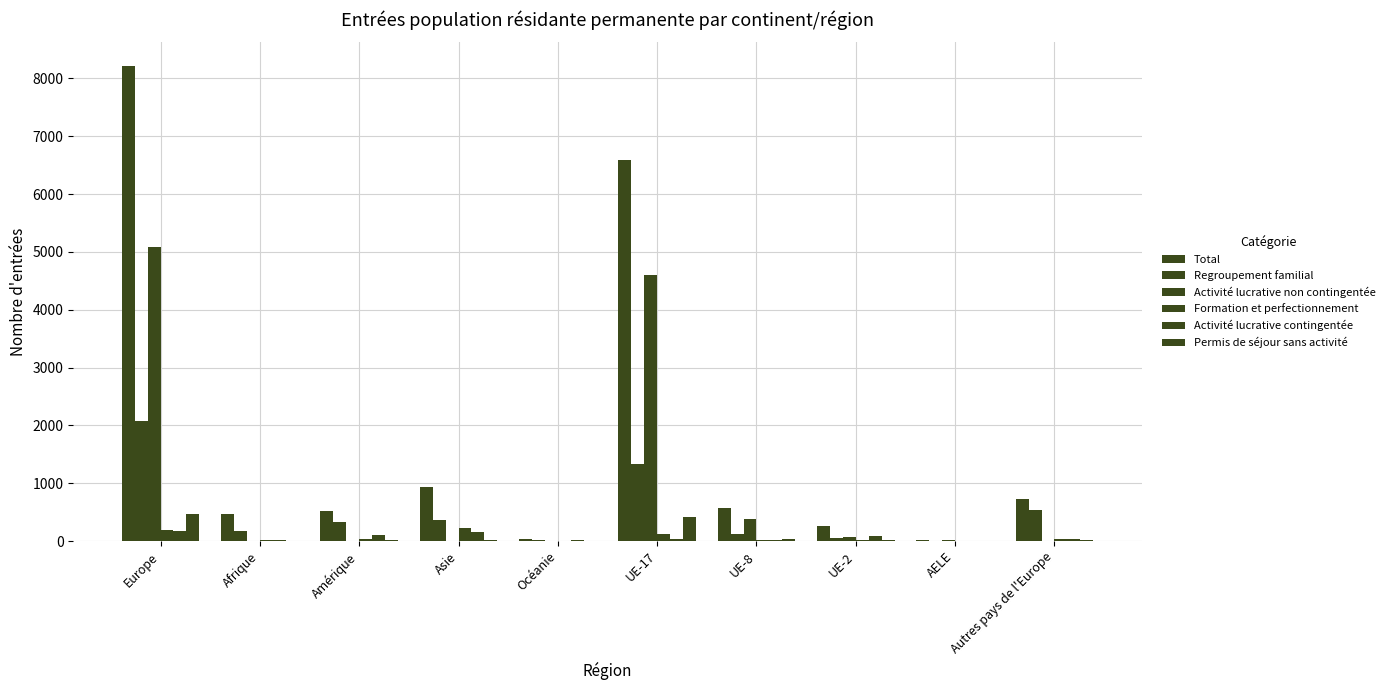

At which label is Regroupement familial closest to 1035?

UE-17